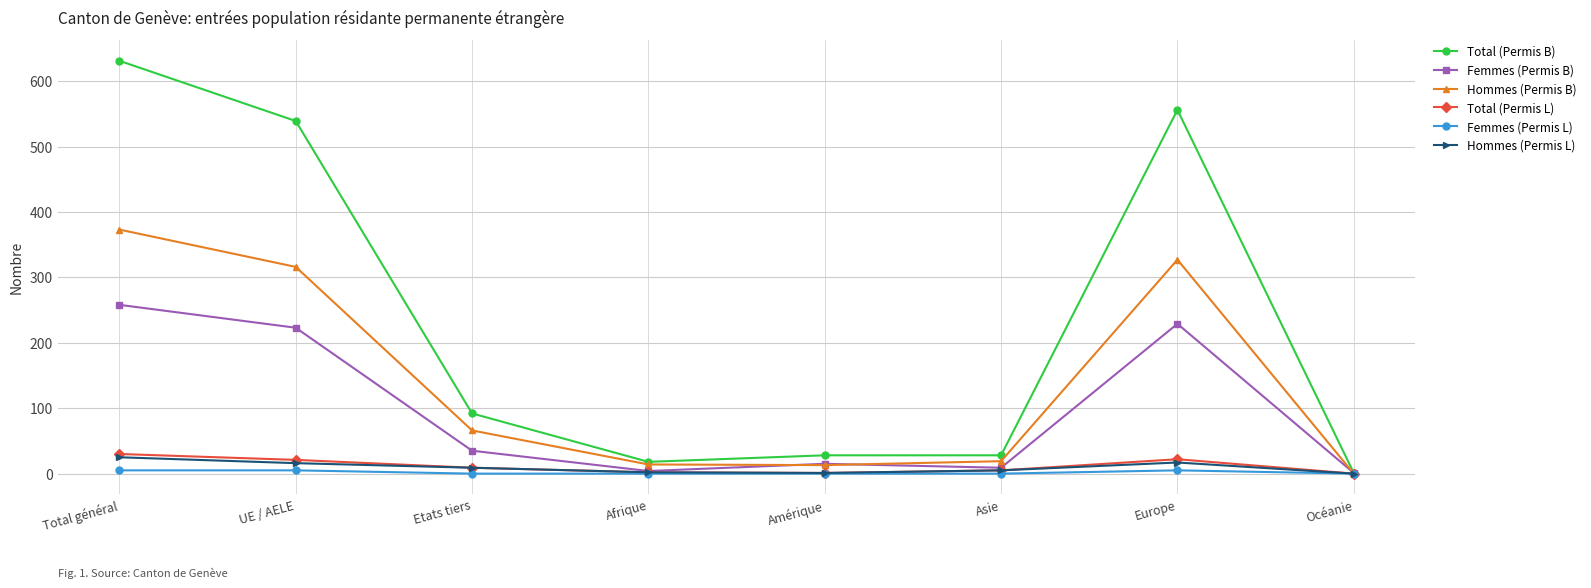

Count the number of data series in this chart.

6